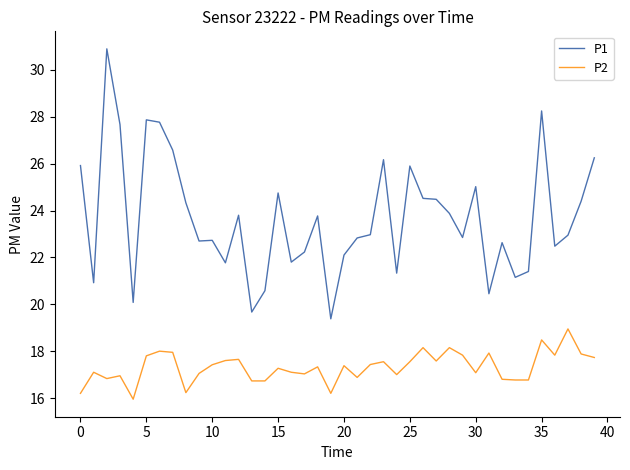

What is the maximum value shown in the chart?

30.9